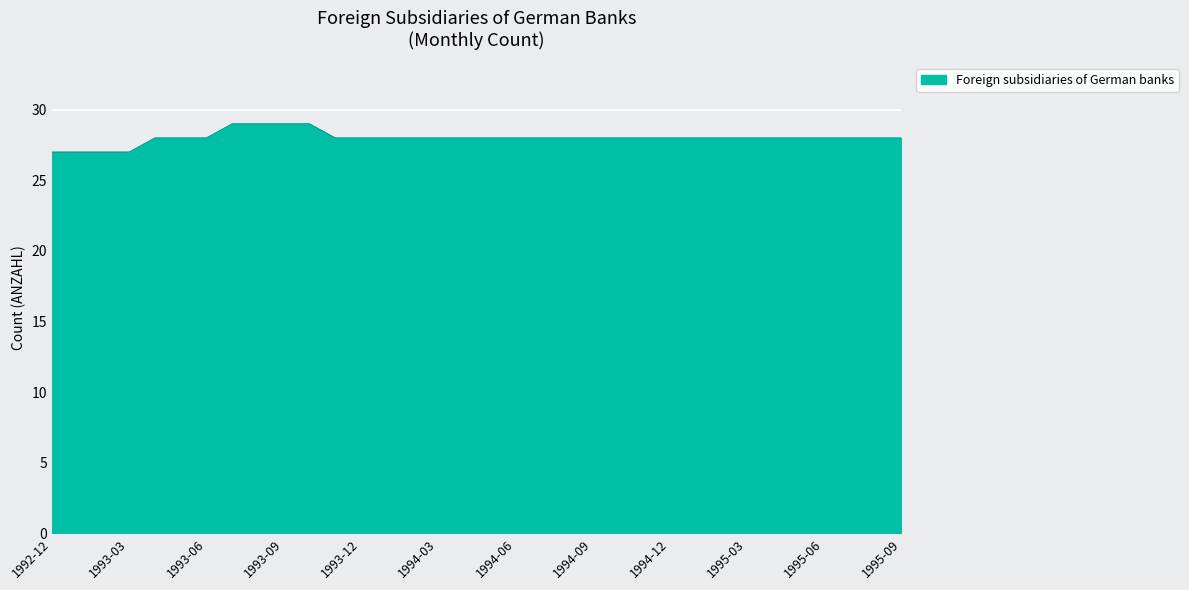

Count the values in the range 28 to 29.

30